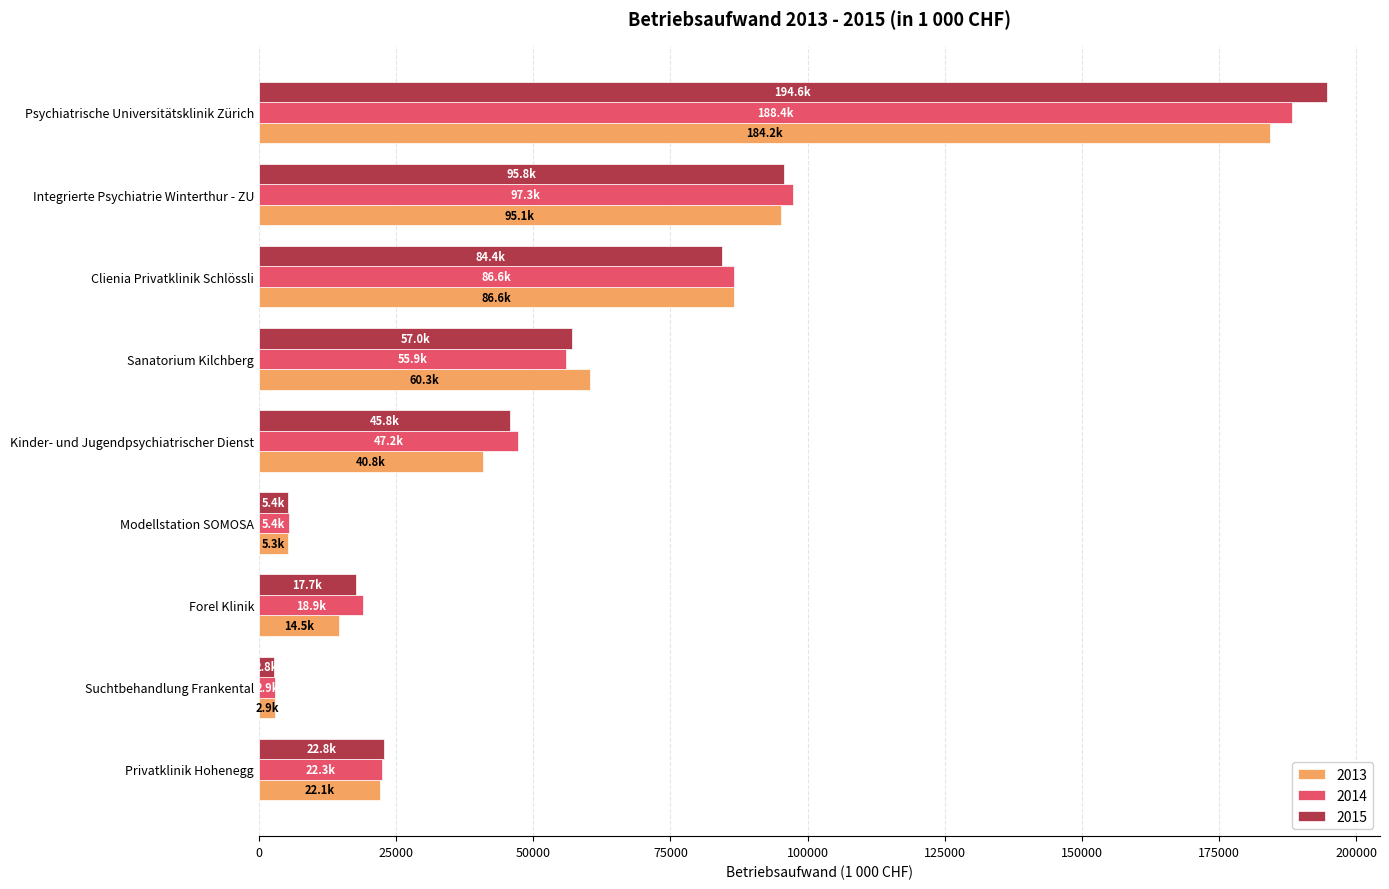

Is the value of 2015 at Integrierte Psychiatrie Winterthur - ZU greater than the value of 2013 at Modellstation SOMOSA?

Yes